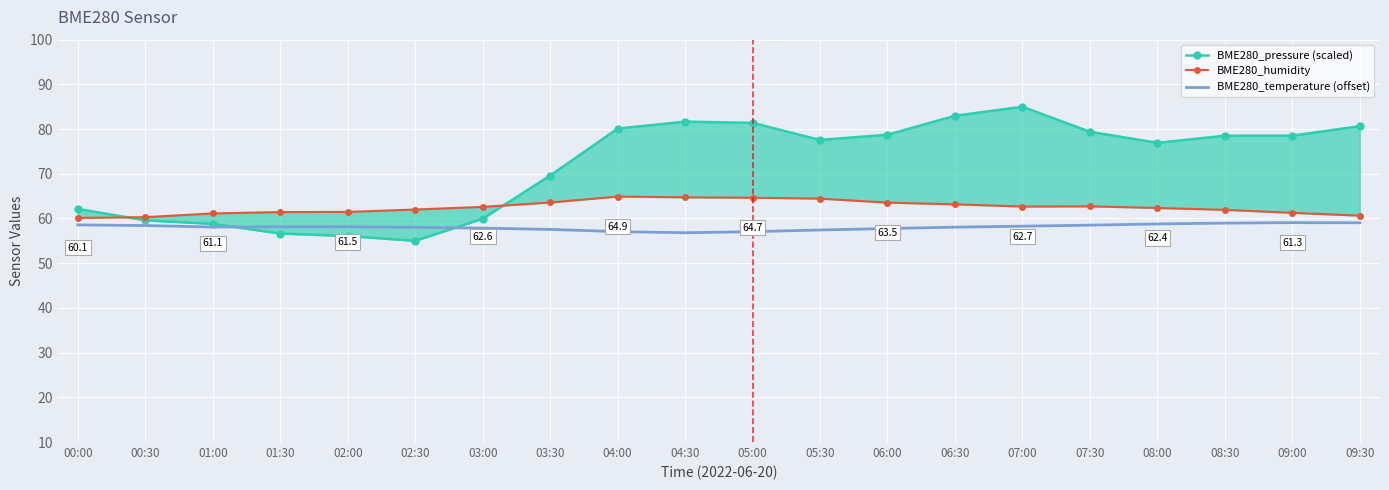

What is the label of the 14th point from the right?

03:00